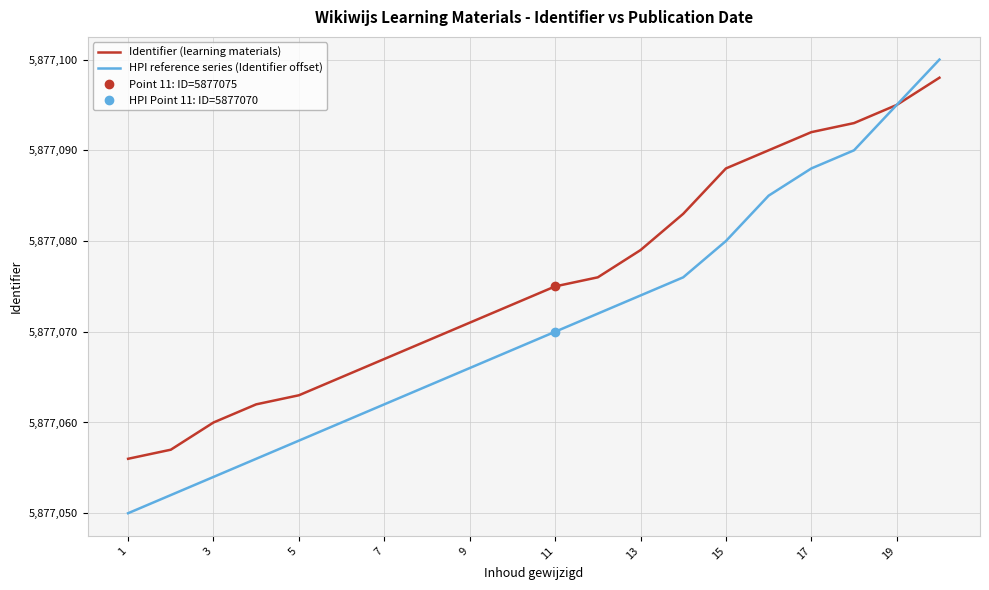

What is the highest value of the Identifier (learning materials) series?

5877098